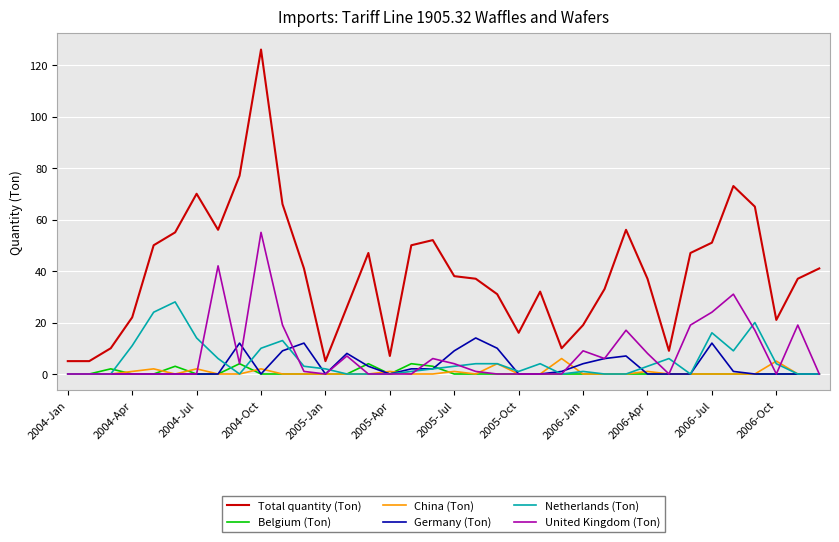

At how many categories does at least one series exceed 1?

36